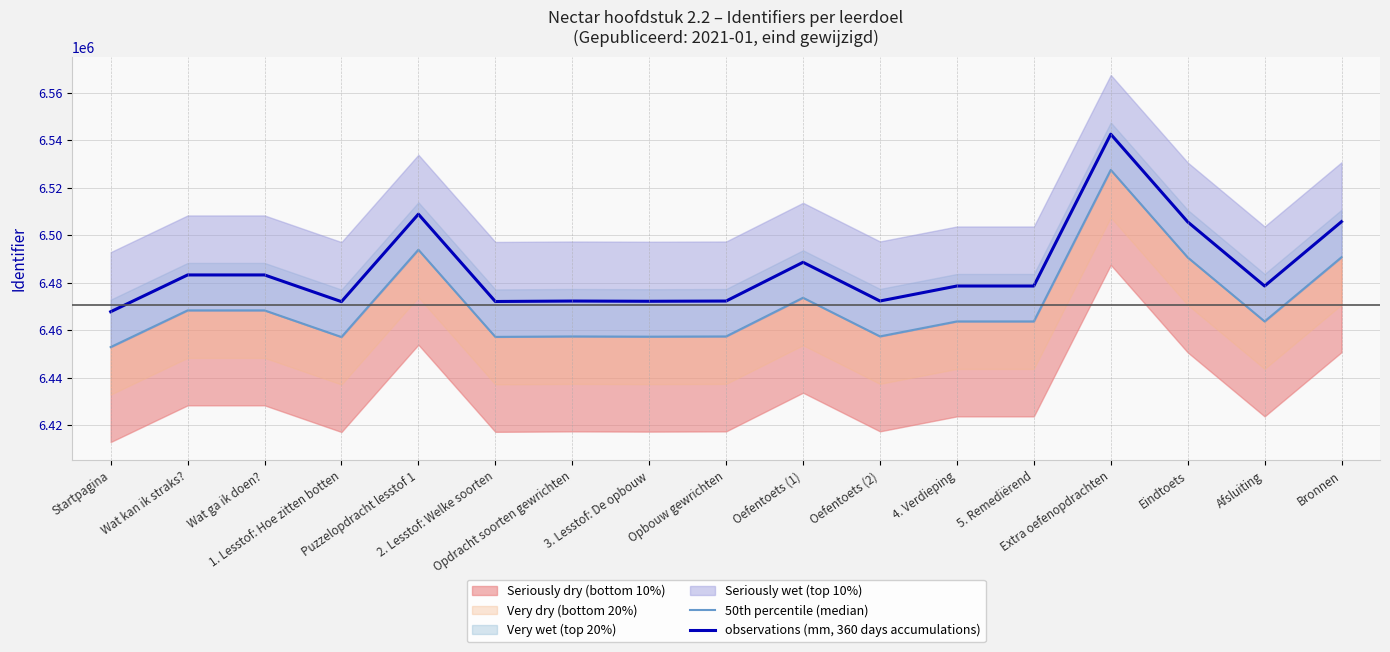

What is the difference between the second highest and second lowest values in the observations (mm, 360 days accumulations) series?

36857.6